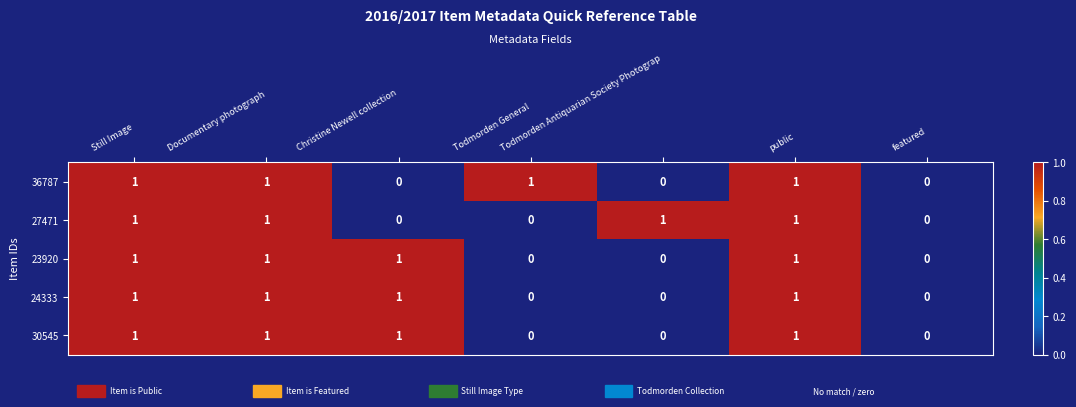

What is the total value across all series at Todmorden Antiquarian Society Photograp?

1